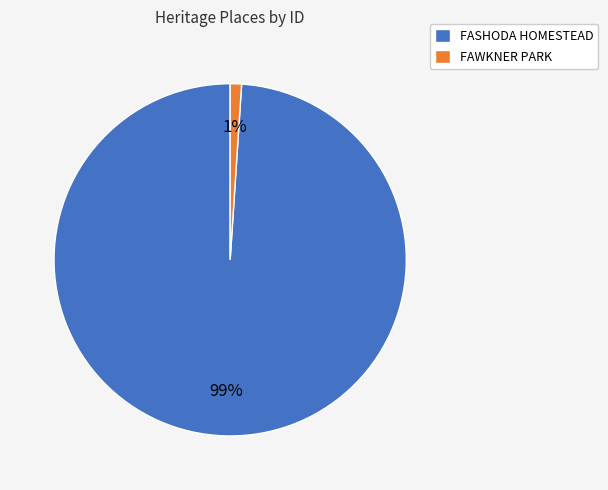

To the nearest percent, what is the combined percentage of FASHODA HOMESTEAD and FAWKNER PARK?

100%